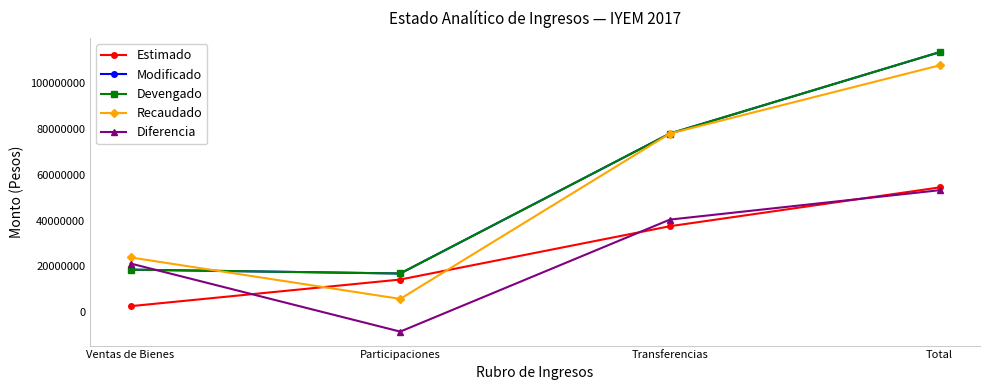

After their last crossing, which series has the higher values: Diferencia or Estimado?

Estimado